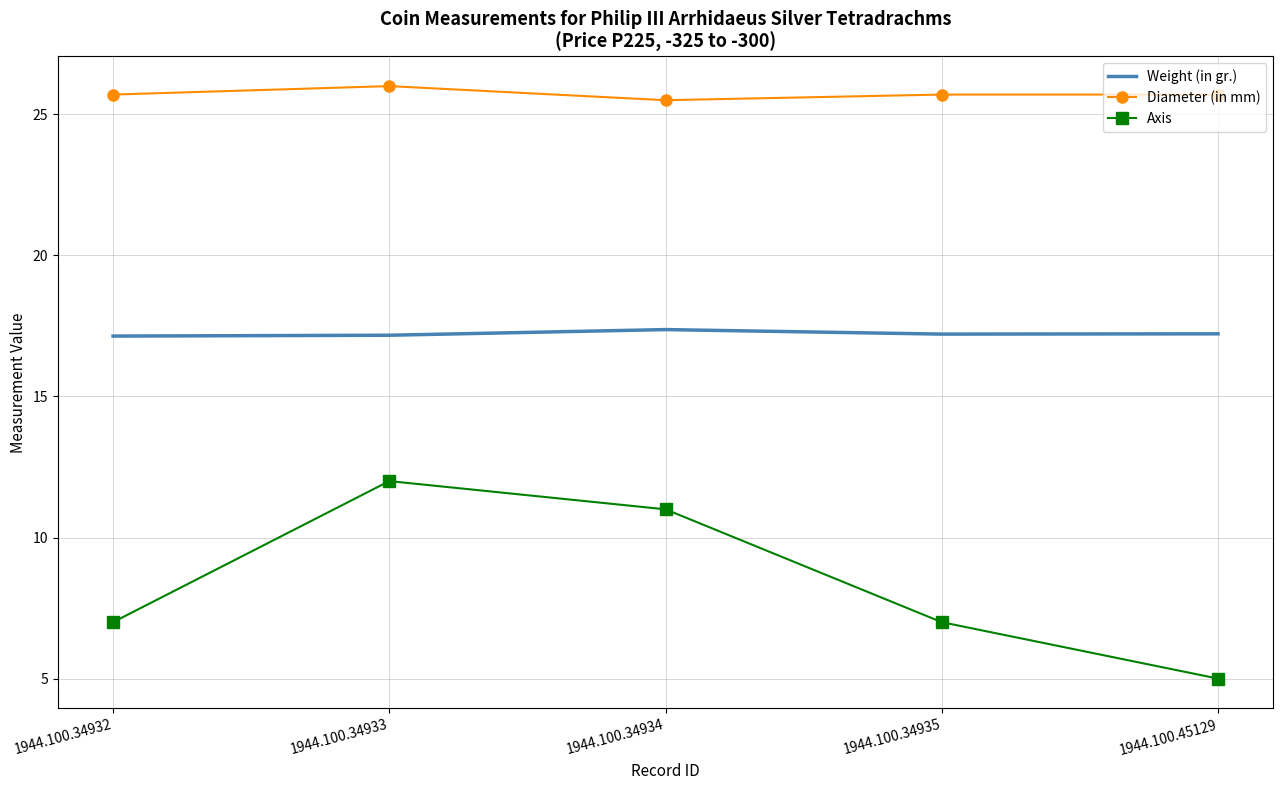

Read the Weight (in gr.) value at 1944.100.45129.

17.2